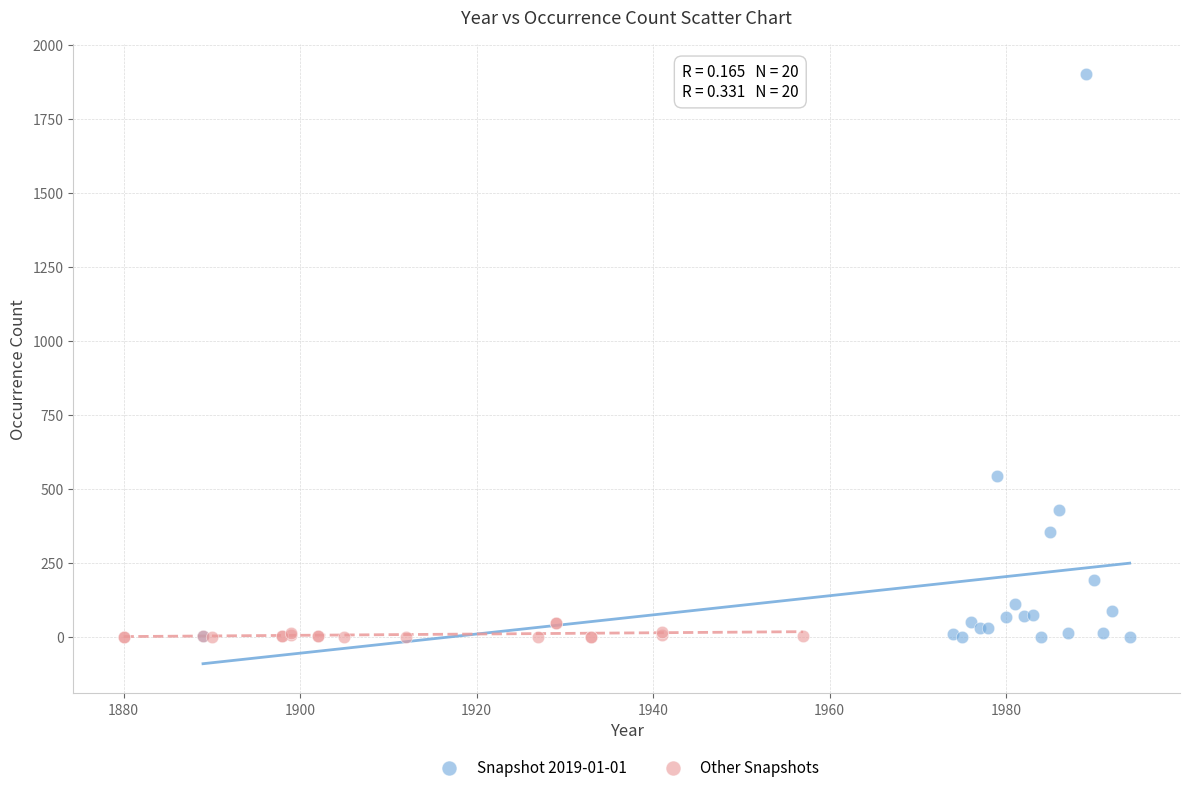

Which series reaches the maximum Y coordinate?

Snapshot 2019-01-01